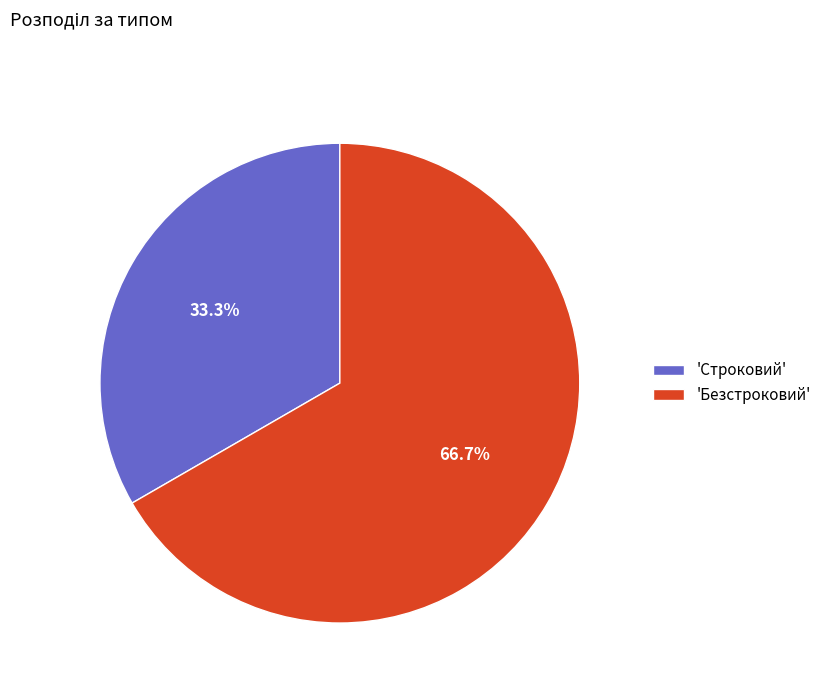

Is there any slice that represents more than half of the pie?

Yes